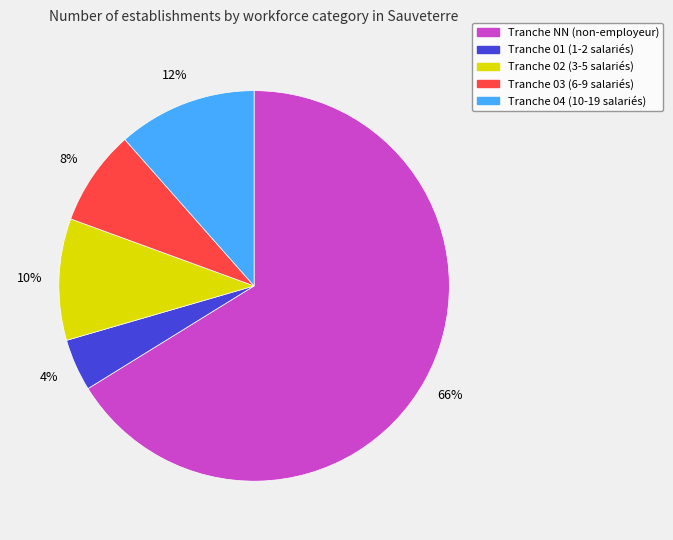

Does any single category account for the majority?

Yes